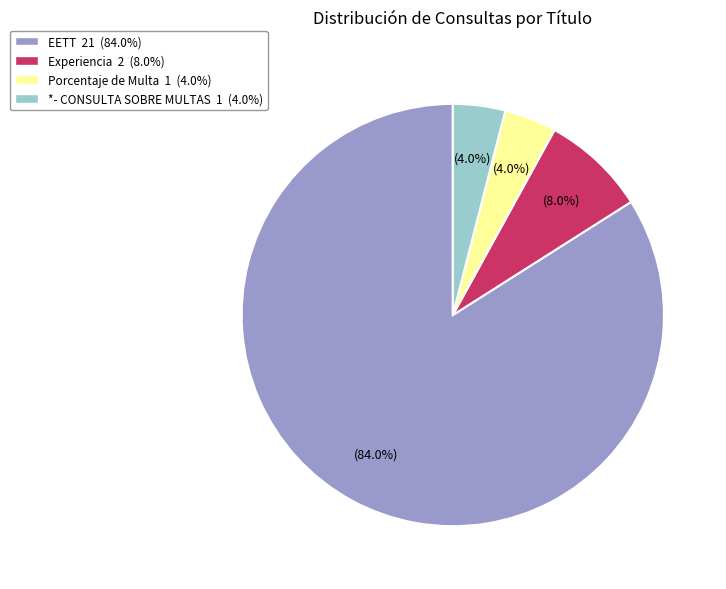

Is there any slice that represents more than half of the pie?

Yes